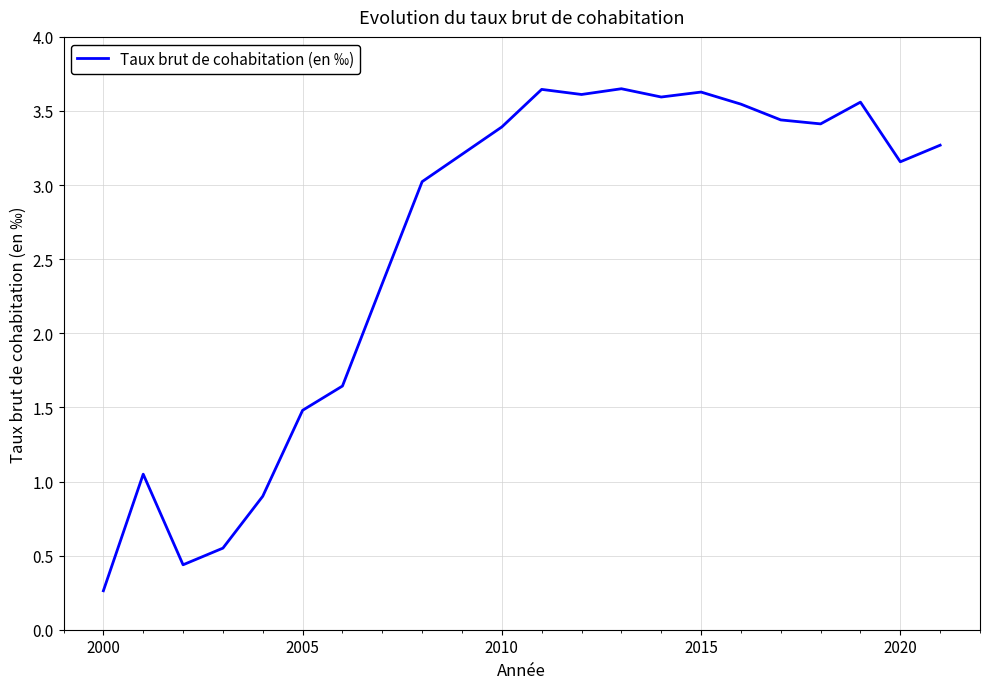

How many lines are shown in the chart?

1